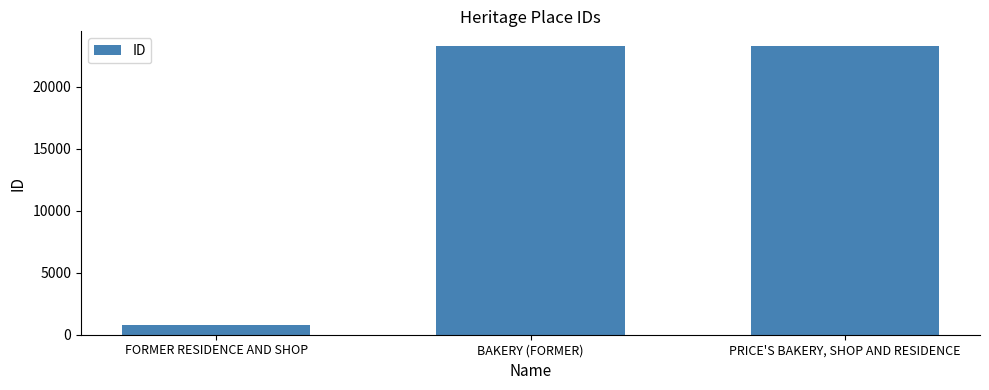

Is it true that the value at BAKERY (FORMER) is 23293?

True